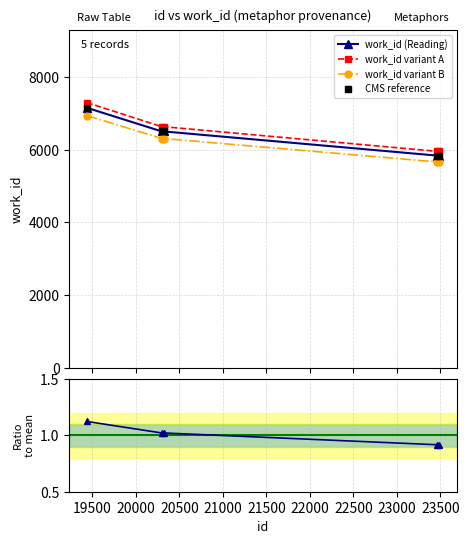

True or false: work_id variant A and CMS reference cross at least once.

False